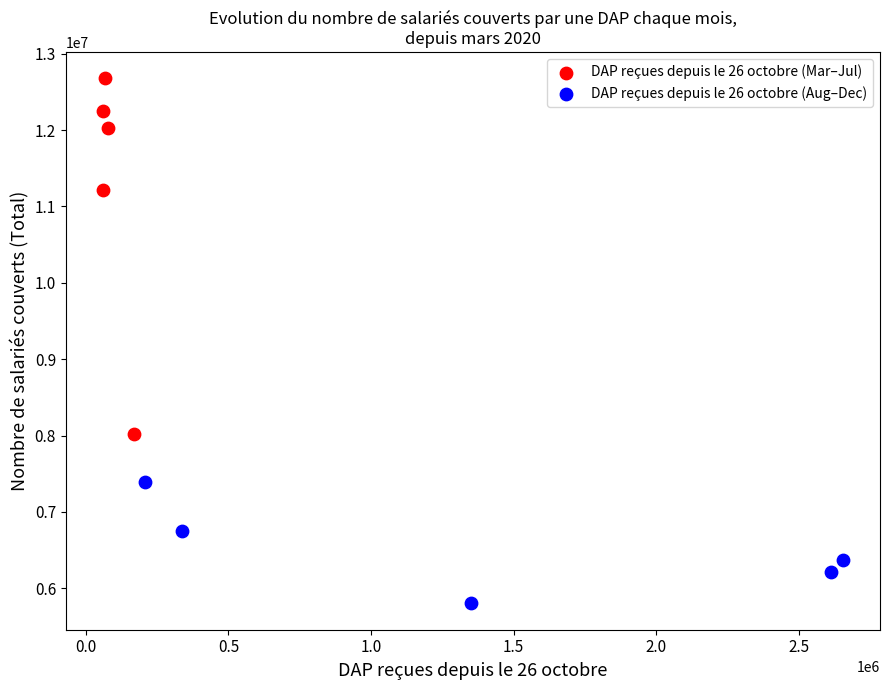

Which series contains the highest Y value?

DAP reçues depuis le 26 octobre (Mar–Jul)